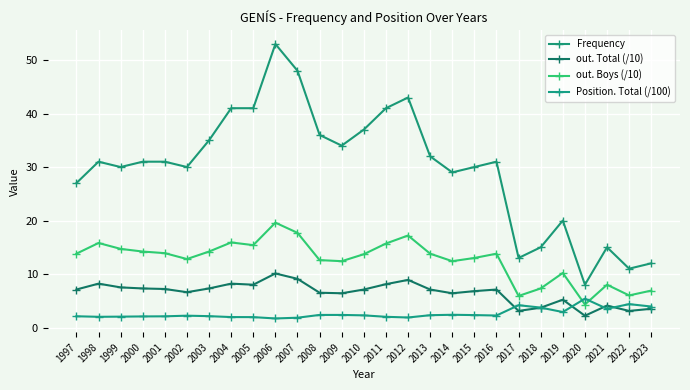

What is the sum of all Position. Total (/100) values?

70.1